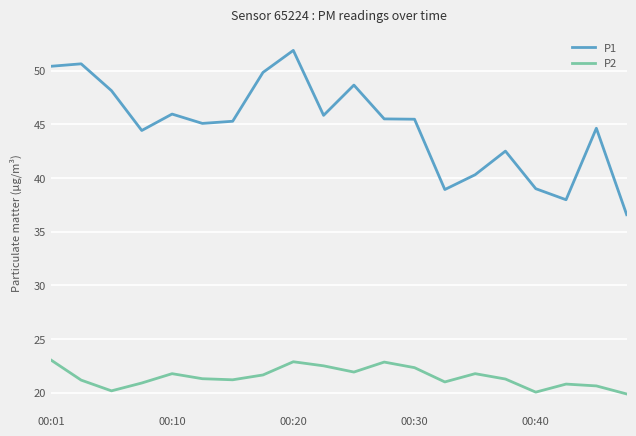

What are all the series names shown in the legend?

P1, P2